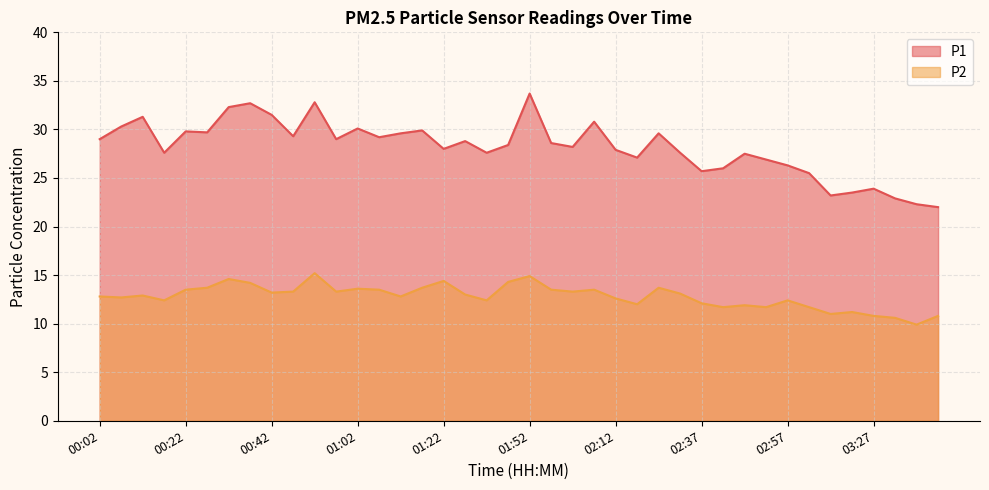

True or false: P1 and P2 cross at least once.

False